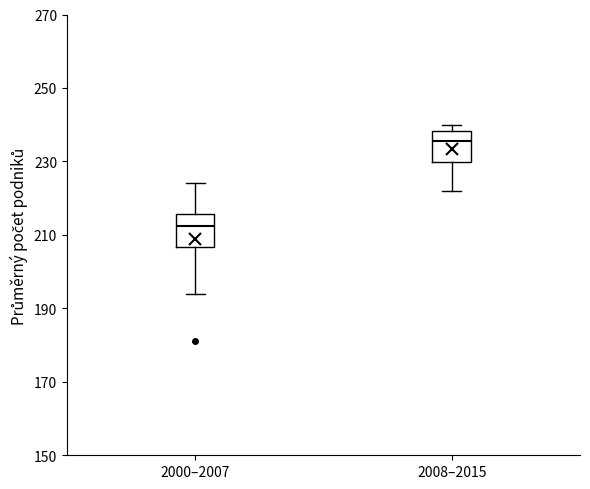

Reading left to right, read every box against the y-axis: the position of its median line, the range the box covers, and the ends of its whiskers. The values are not printed on the chart, so give them approximately, as read against the axis.

2000–2007: median 212, box 206 to 216, whiskers 194 to 224
2008–2015: median 236, box 230 to 238, whiskers 222 to 240